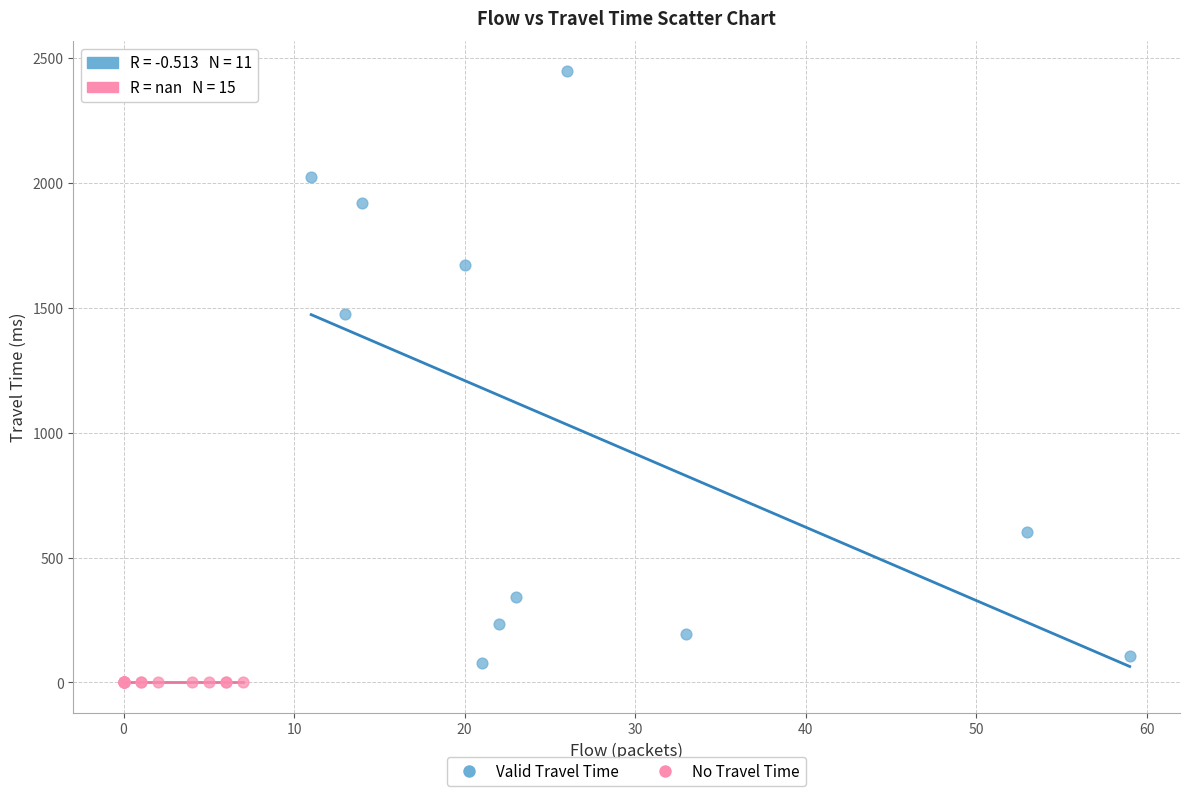

What are all the series names shown in the legend?

Valid Travel Time, No Travel Time